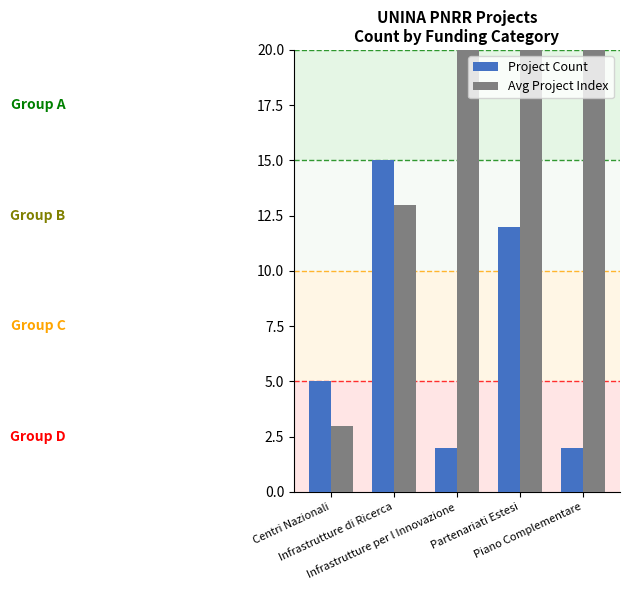

Are the bars horizontal?

No